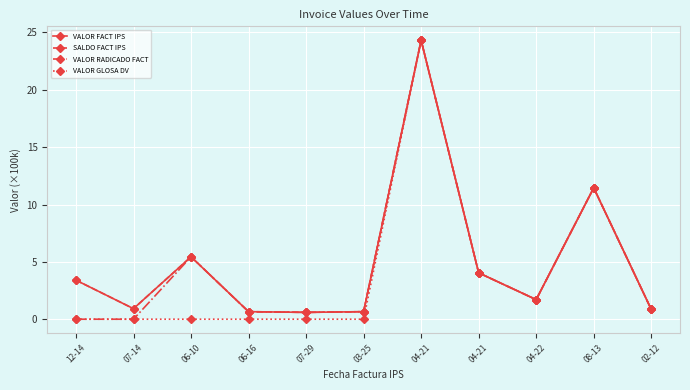

Which category has the highest value in the VALOR FACT IPS series?

04-21